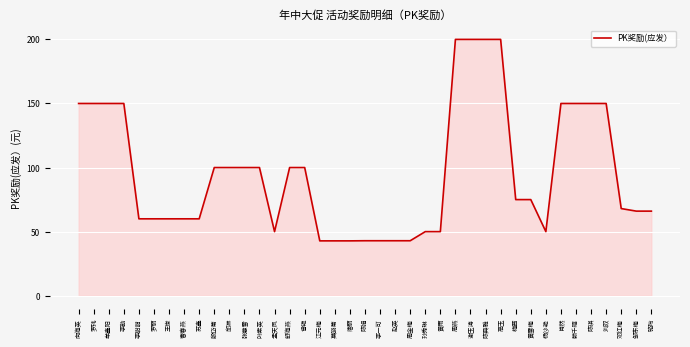

What position from the left is 陈琪?

35